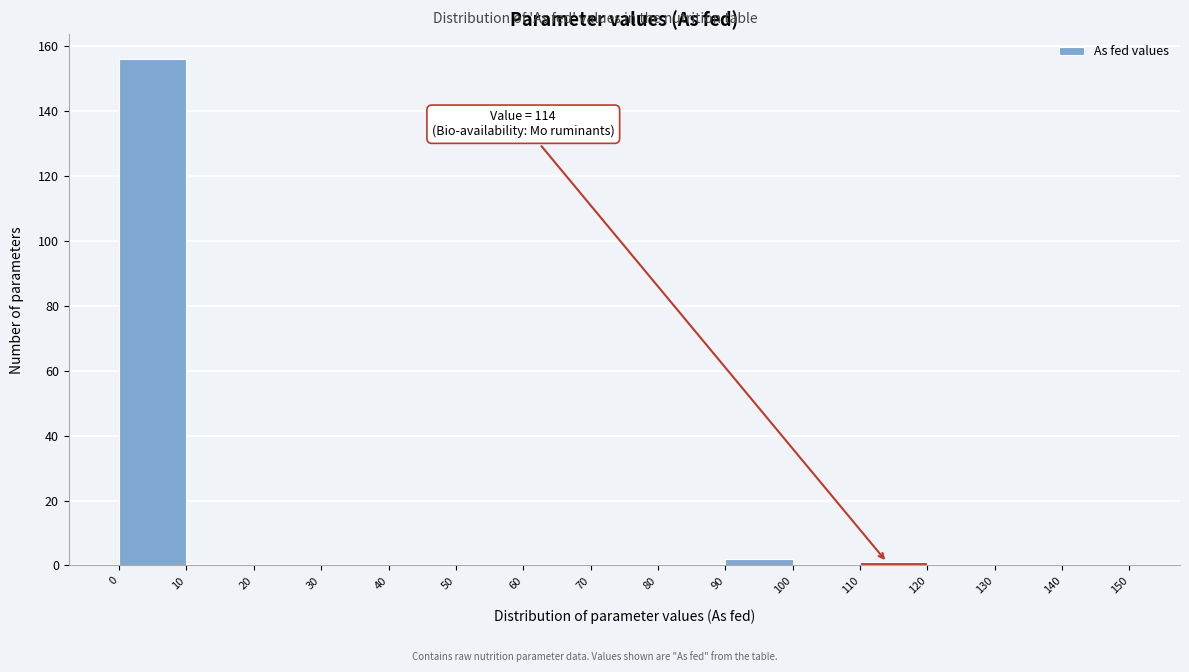

Over which range of the x-axis is the bar tallest?

0 to 10